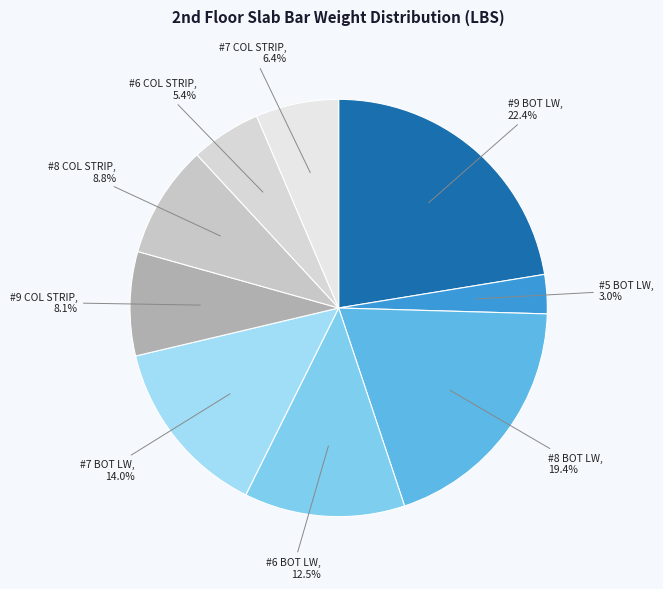

True or false: #6 BOT LW accounts for 21% of the total.

False